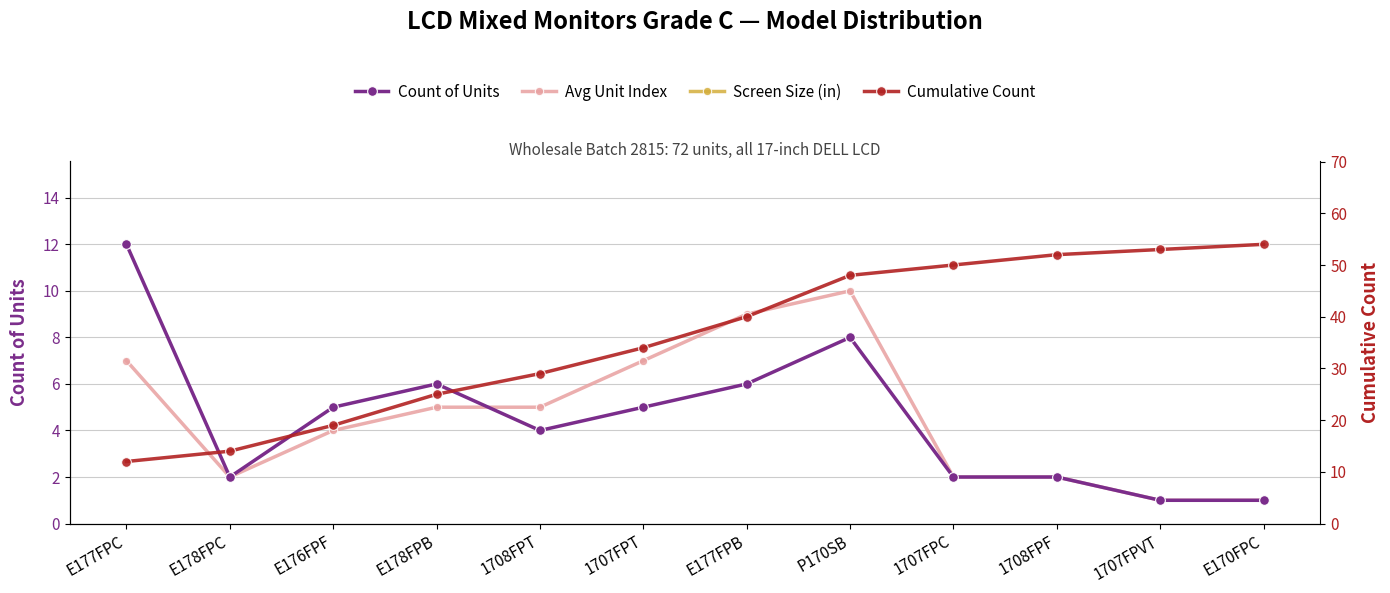

What are all the series names shown in the legend?

Count of Units, Avg Unit Index, Screen Size (in), Cumulative Count